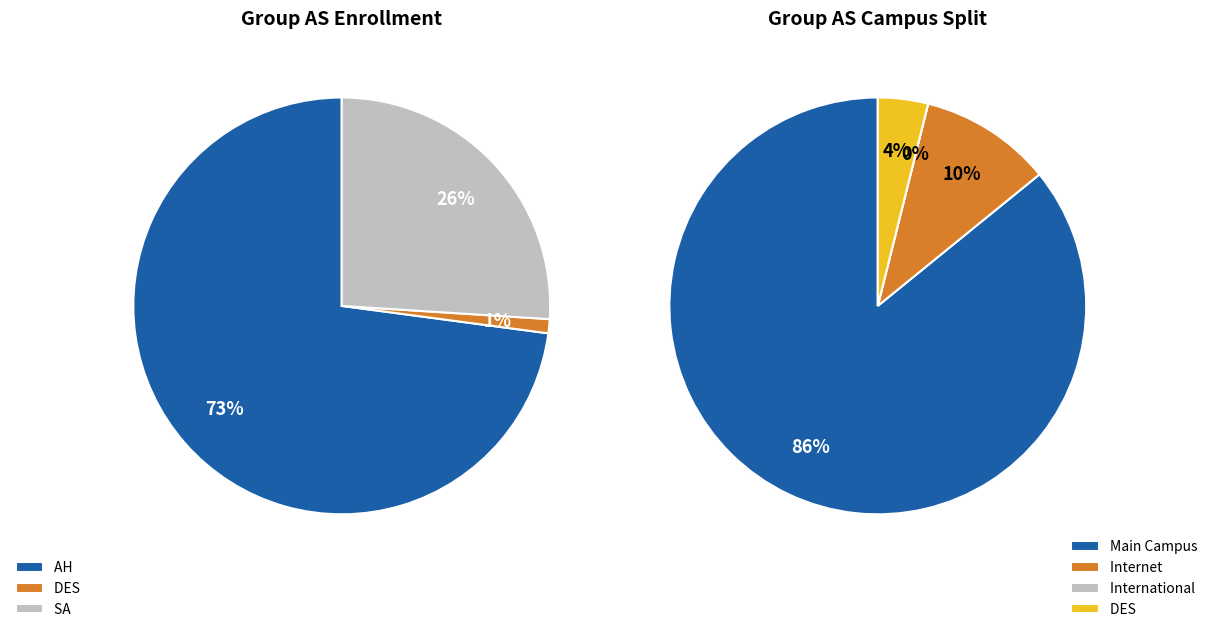

What is the largest slice in the pie chart?

AH